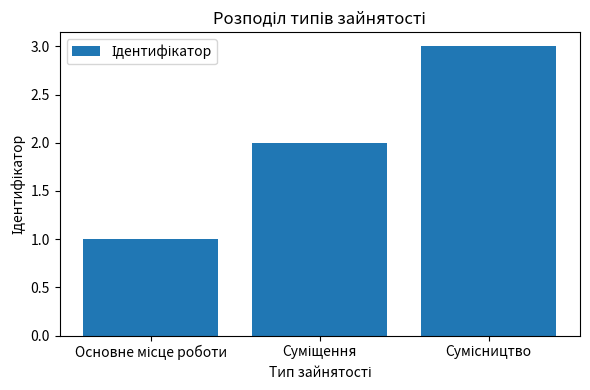

What is the sum of all values?

6